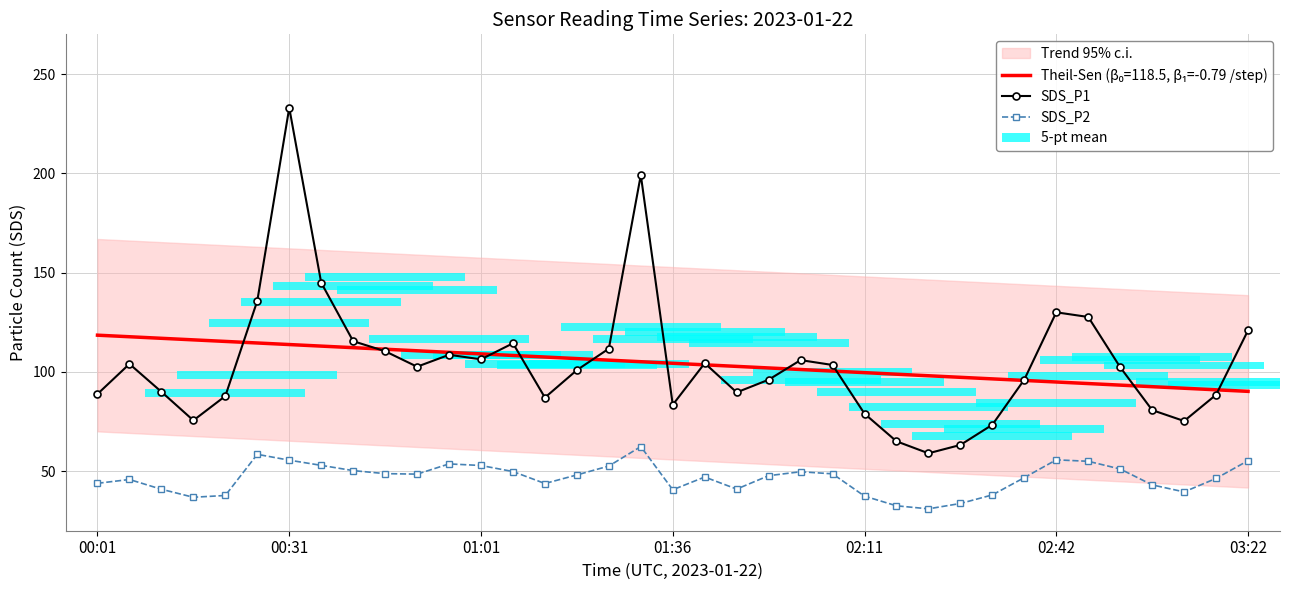

What is the minimum value for SDS_P2?

31.0